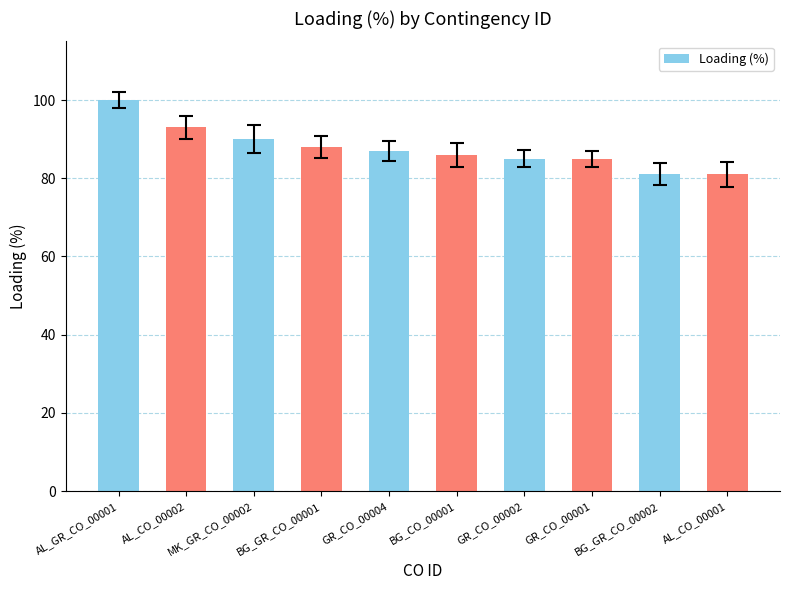

Reading left to right, what are all the values shown in this chart?

AL_GR_CO_00001=100	AL_CO_00002=93	MK_GR_CO_00002=90	BG_GR_CO_00001=88	GR_CO_00004=87	BG_CO_00001=86	GR_CO_00002=85	GR_CO_00001=85	BG_GR_CO_00002=81	AL_CO_00001=81